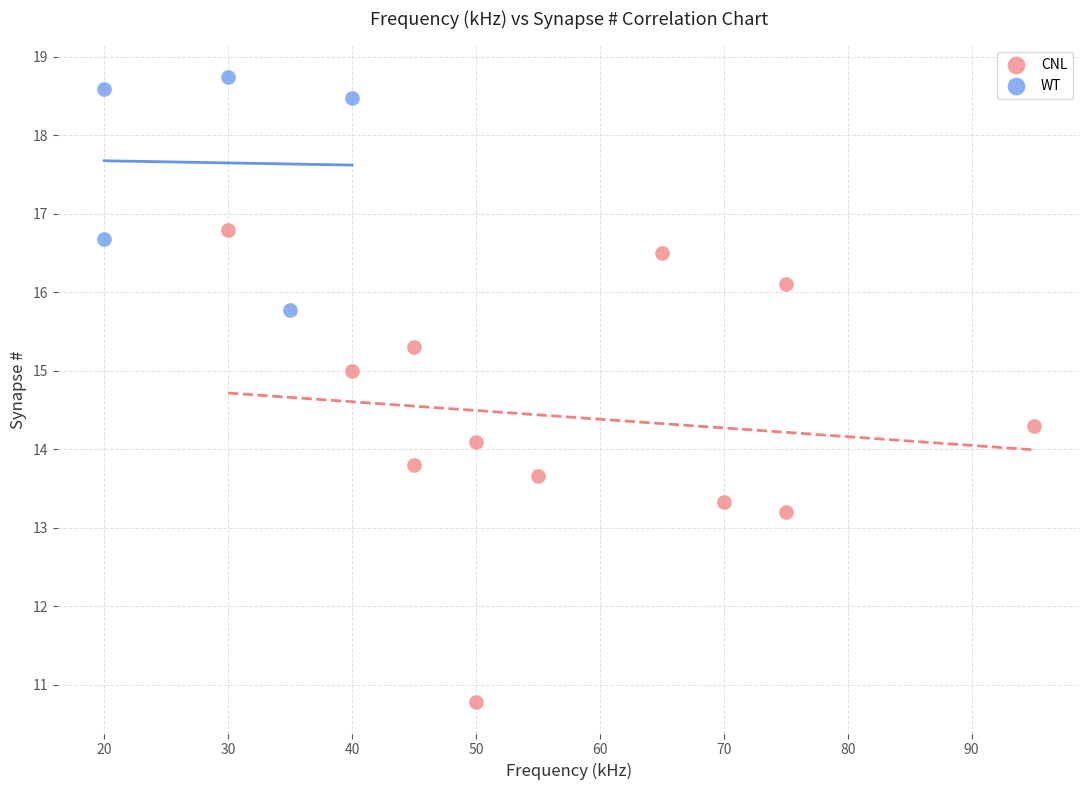

Which series reaches the maximum Y coordinate?

WT